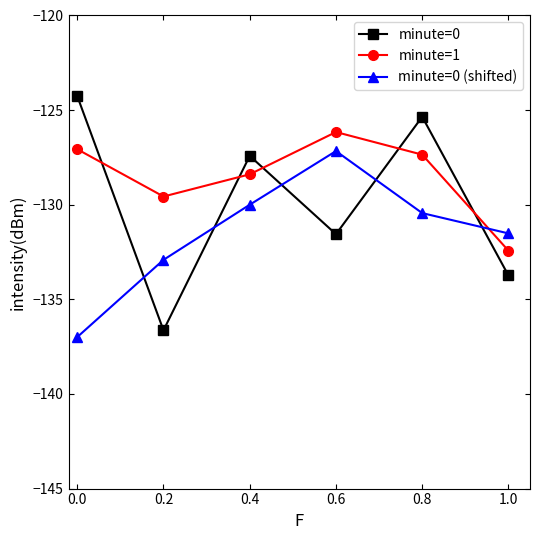

How many times do minute=0 and minute=0 (shifted) cross each other?

5